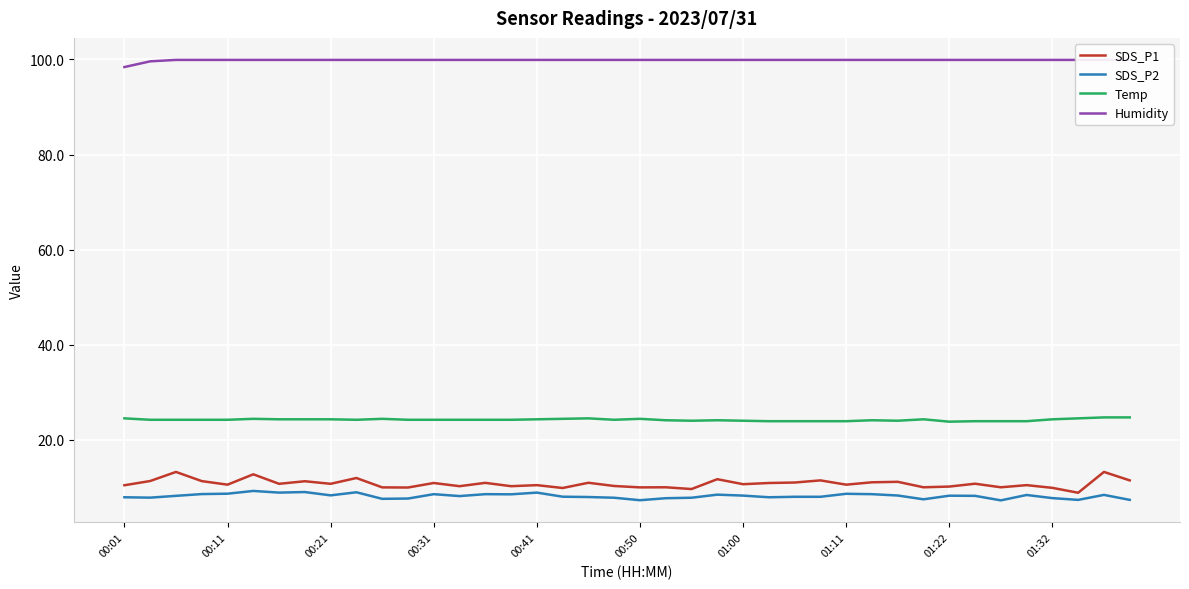

At how many categories does at least one series exceed 70?

40